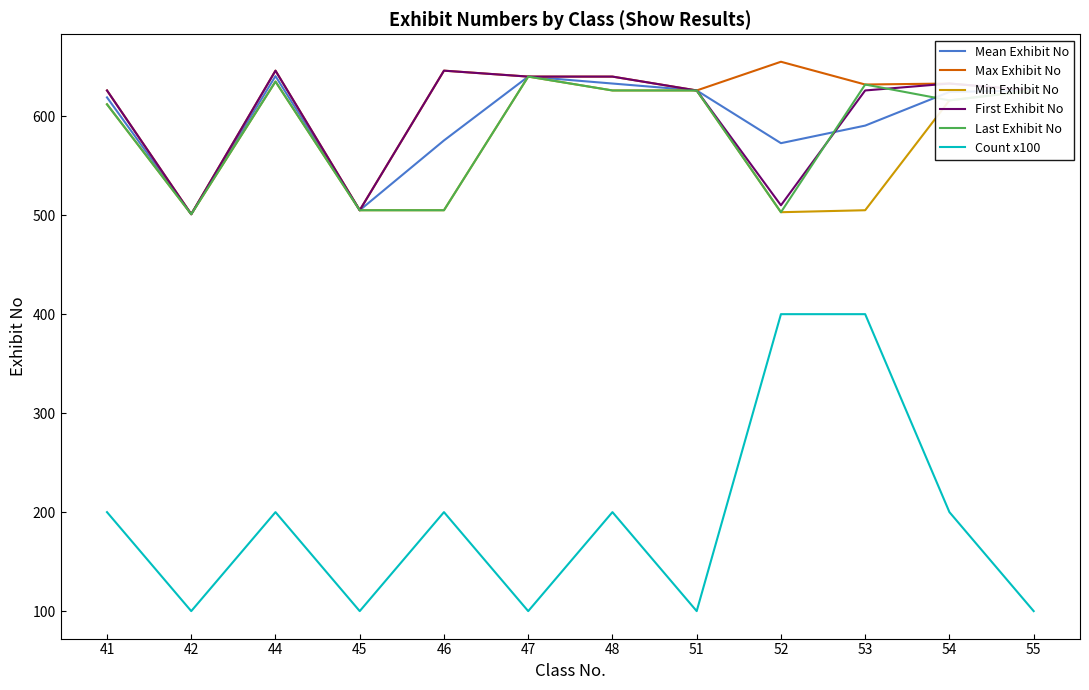

True or false: Max Exhibit No has more than 2 interior local peaks.

True